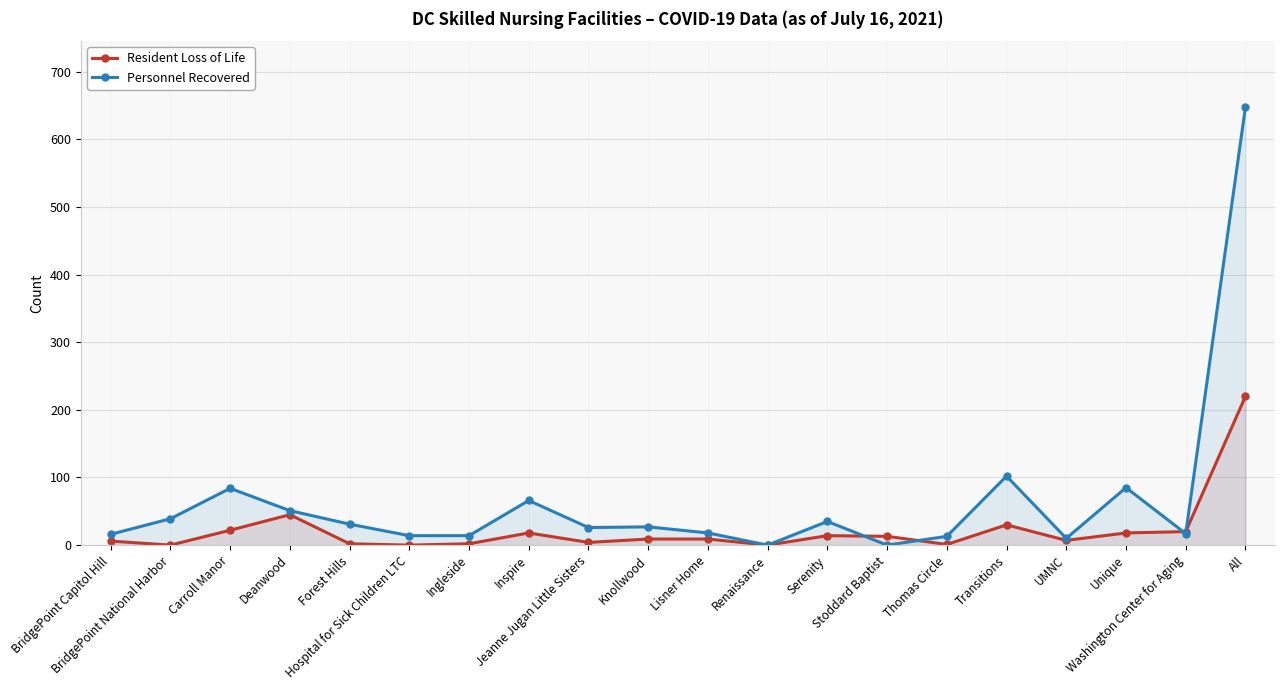

At which category is the sum across all series the highest?

All